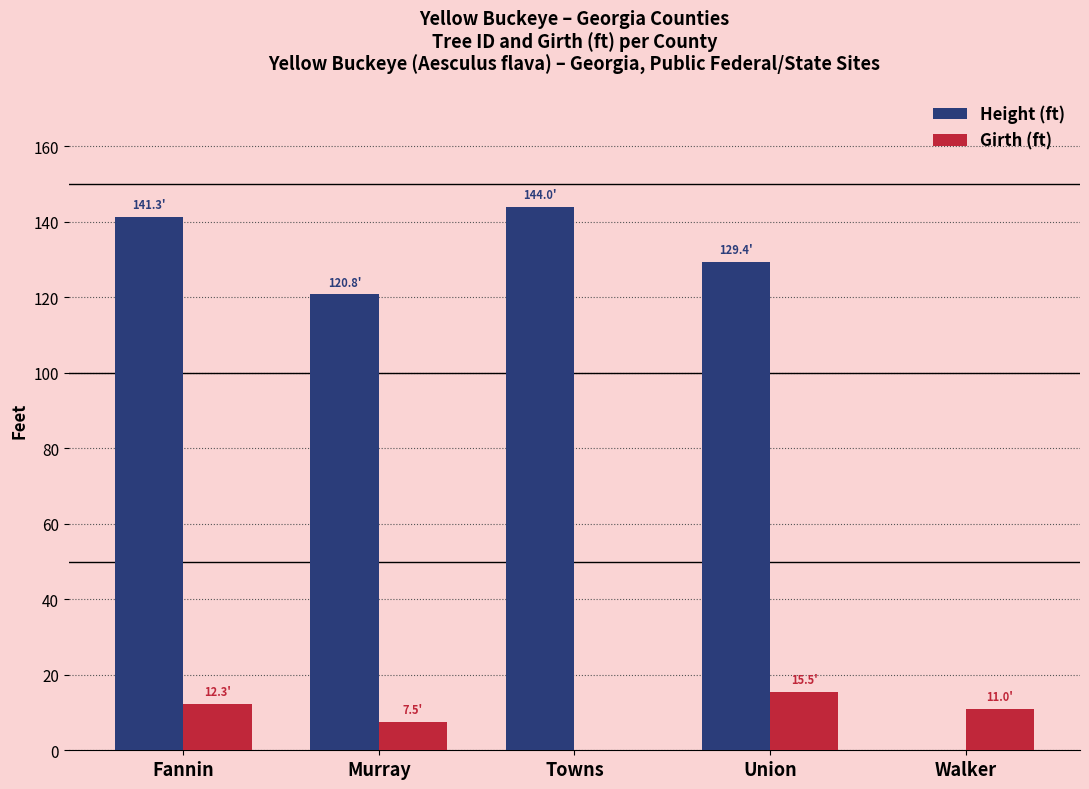

The Girth (ft) series shows 5.5 at Towns. True or false?

False